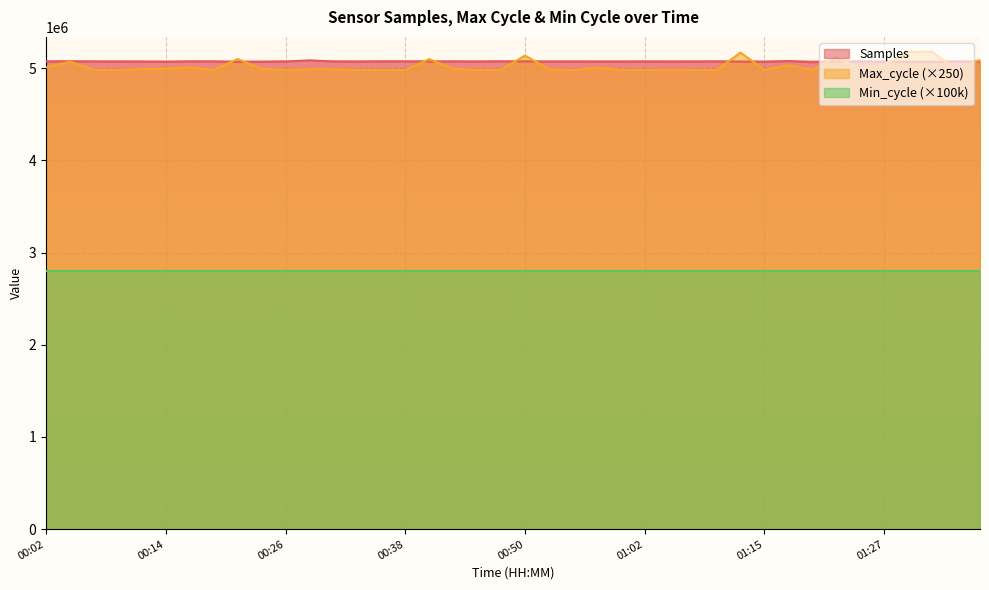

What is the minimum value for Max_cycle?

4980000